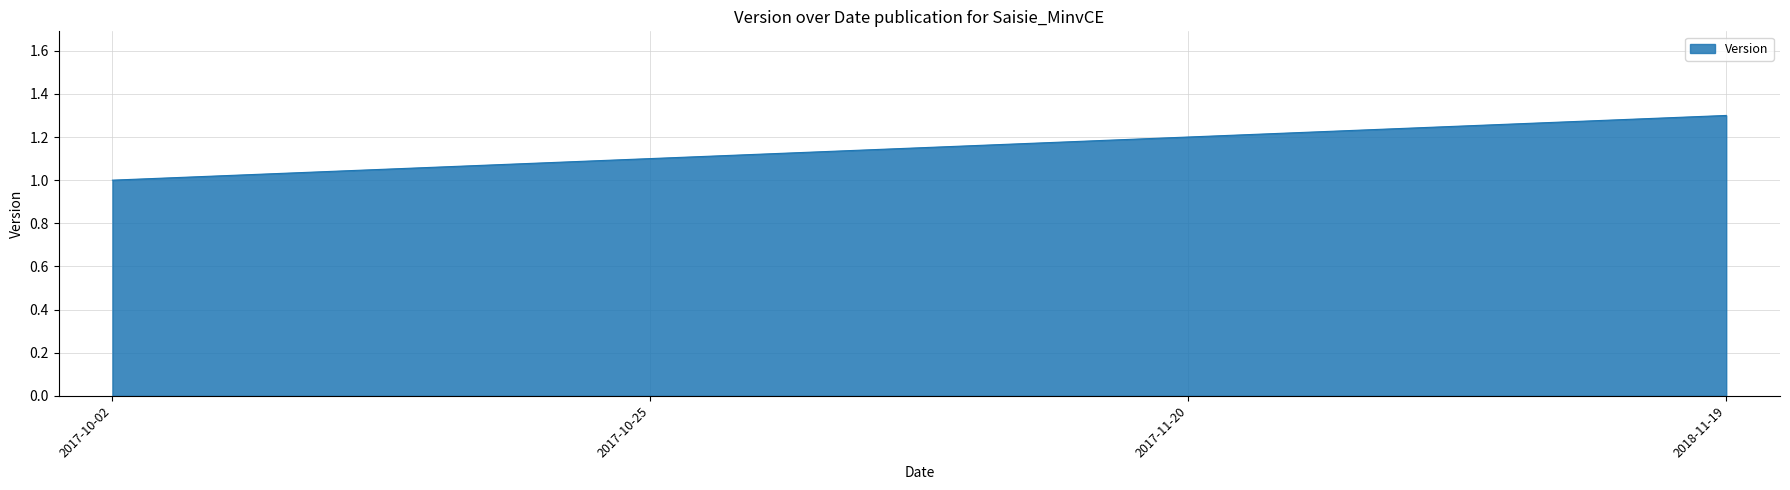

Count the number of categories in the chart.

4